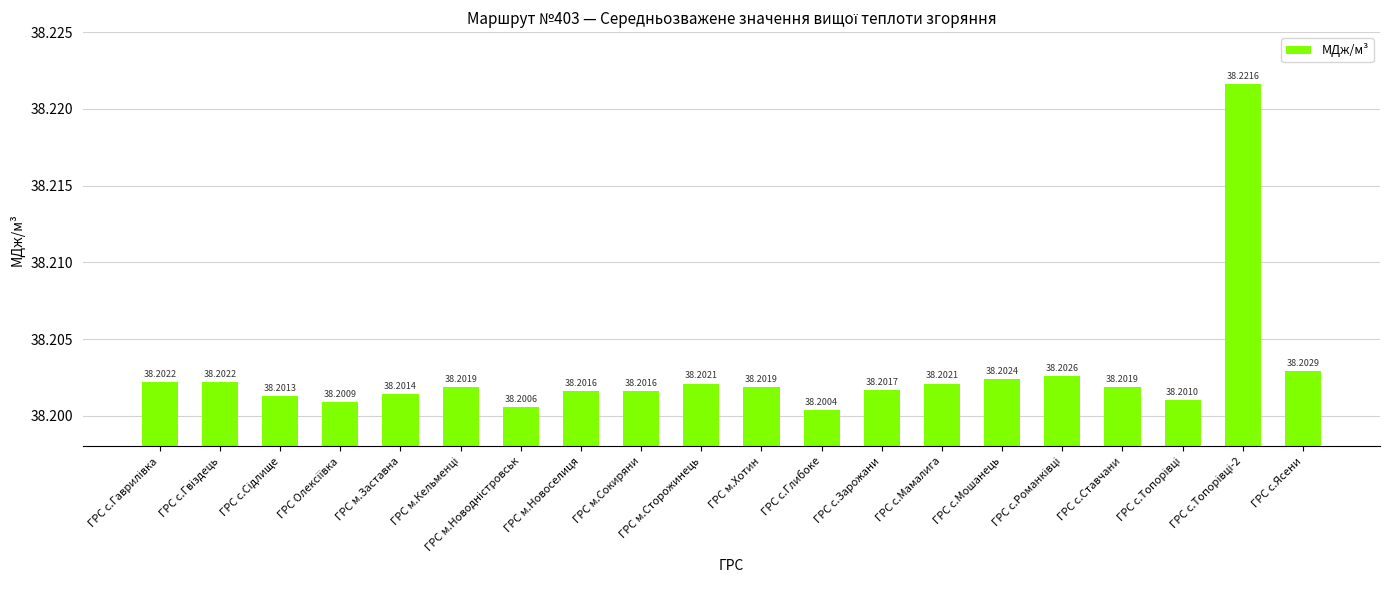

What is the sum of all values?

764.1